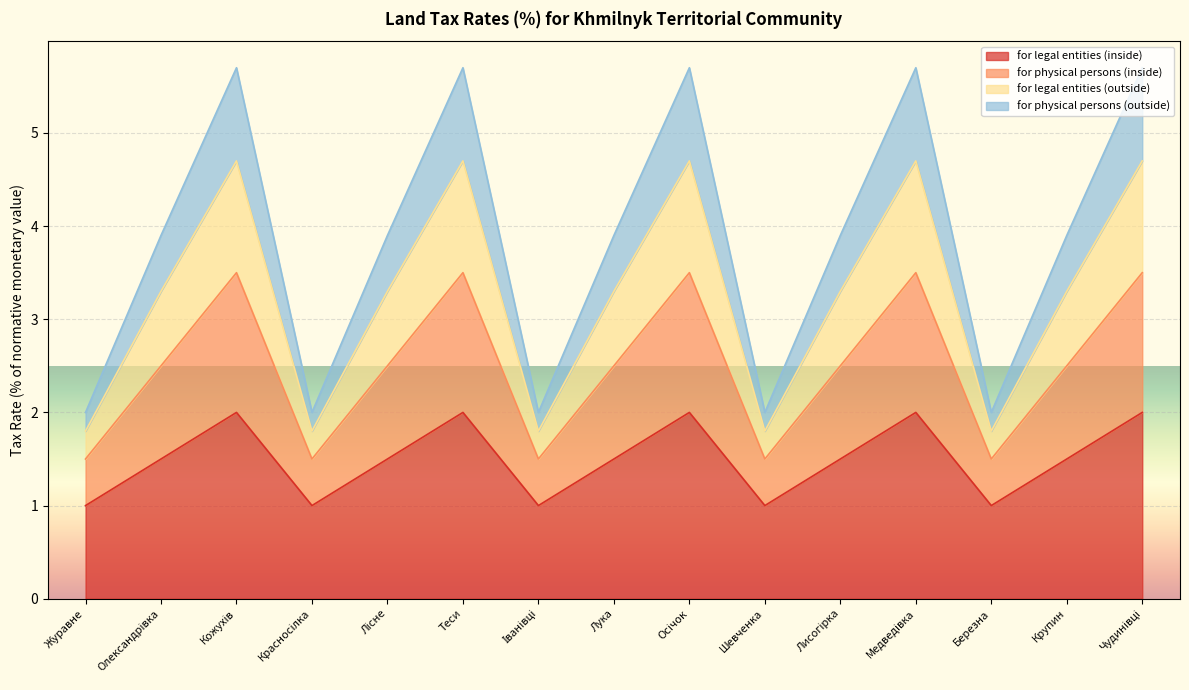

How many values in the for physical persons (inside) series exceed 2?

10